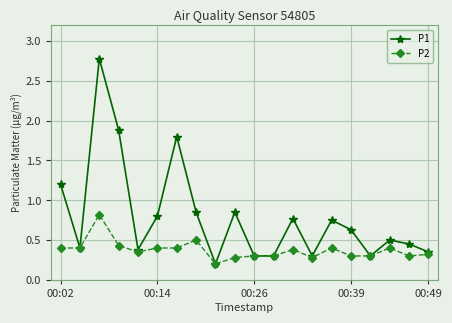

List the series in order of their peak value, highest first.

P1, P2